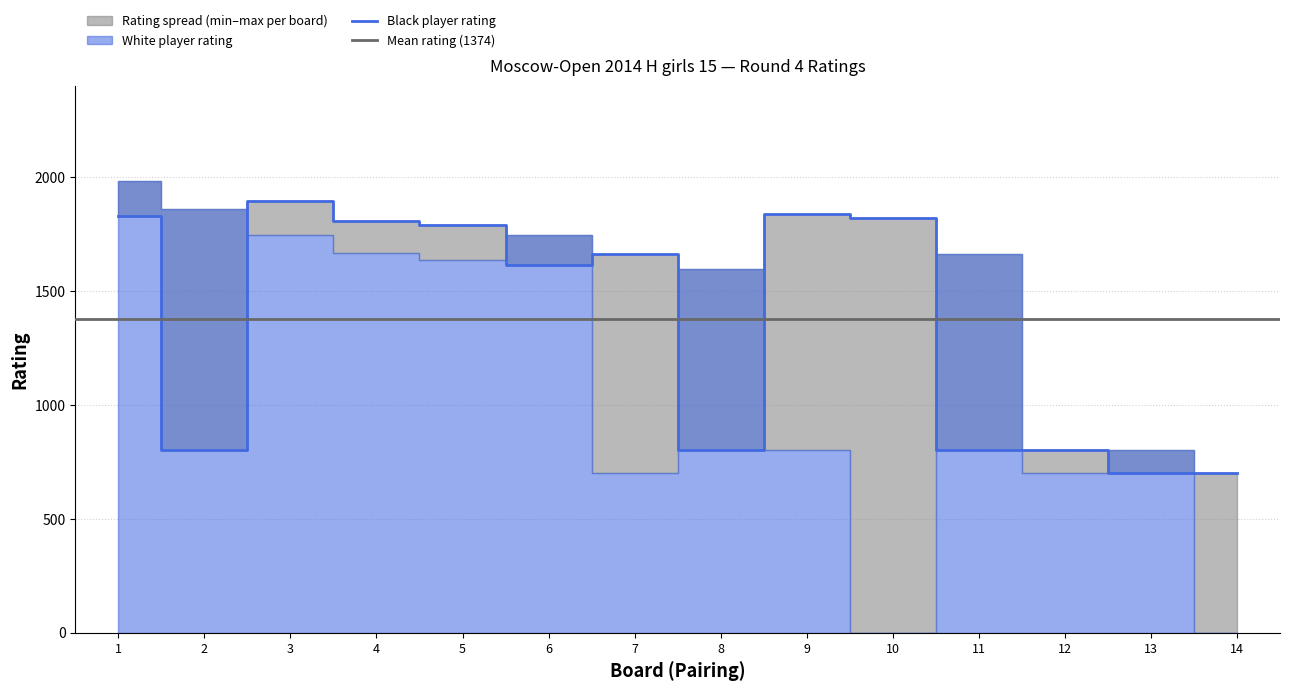

Which series has the largest range (max minus min)?

White Rating